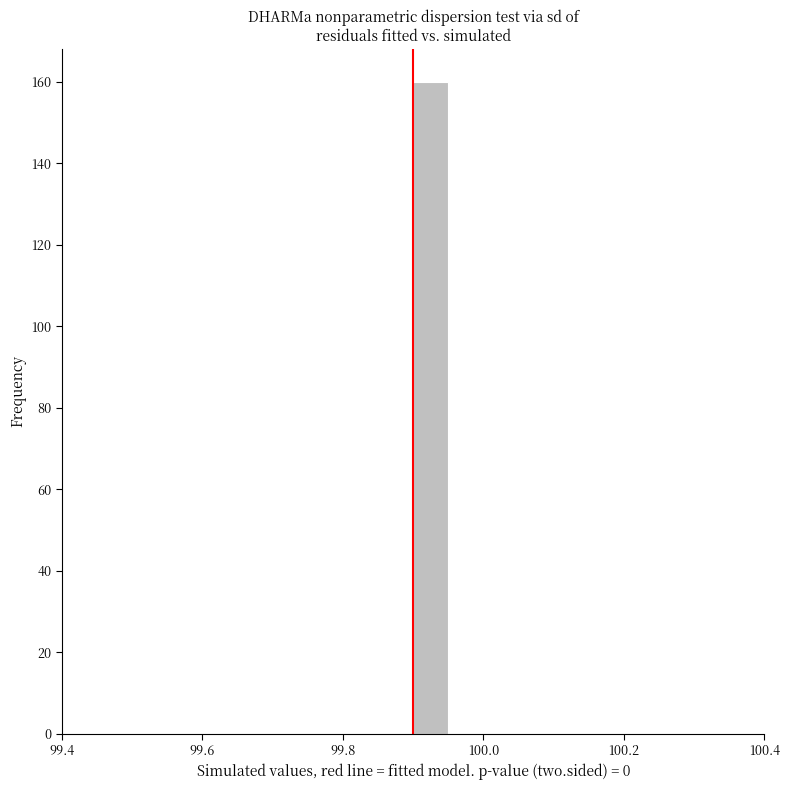

Read against the x-axis, roughly where is the centre of the tallest bar?

99.92